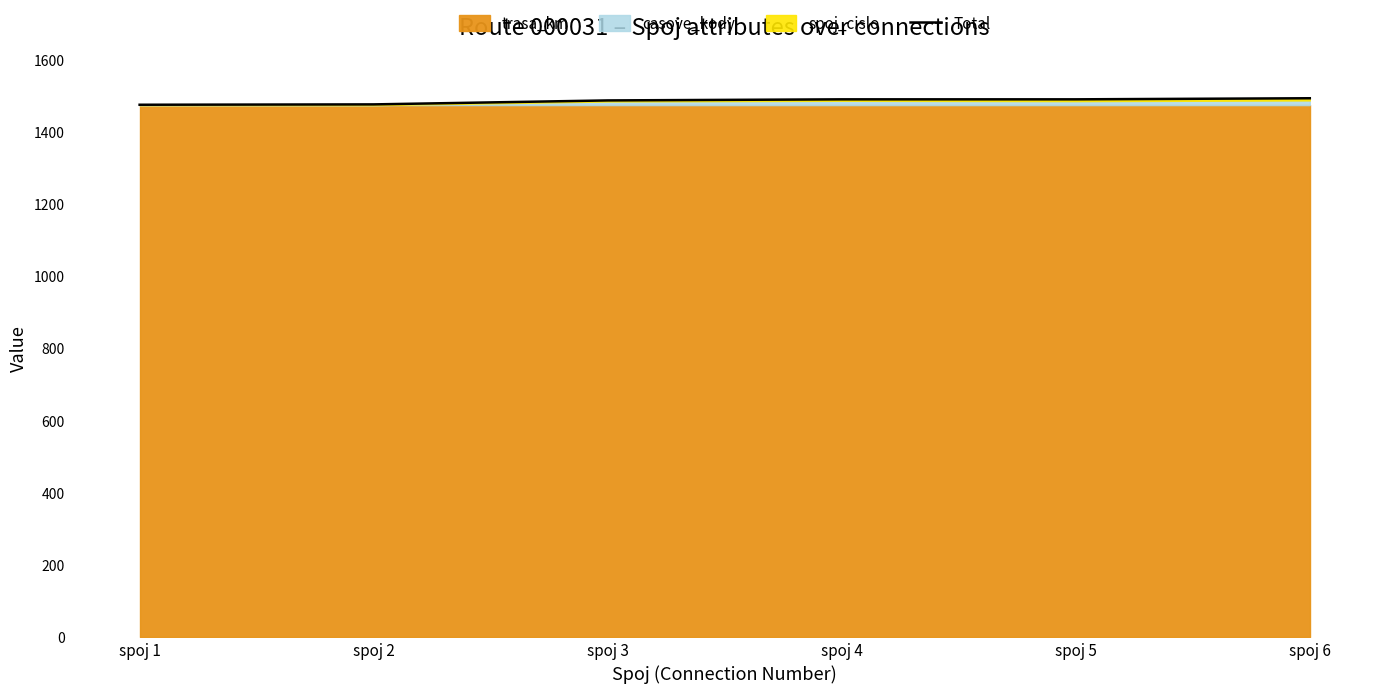

What is the sum of the values at spoj 5 and spoj 1?

2963